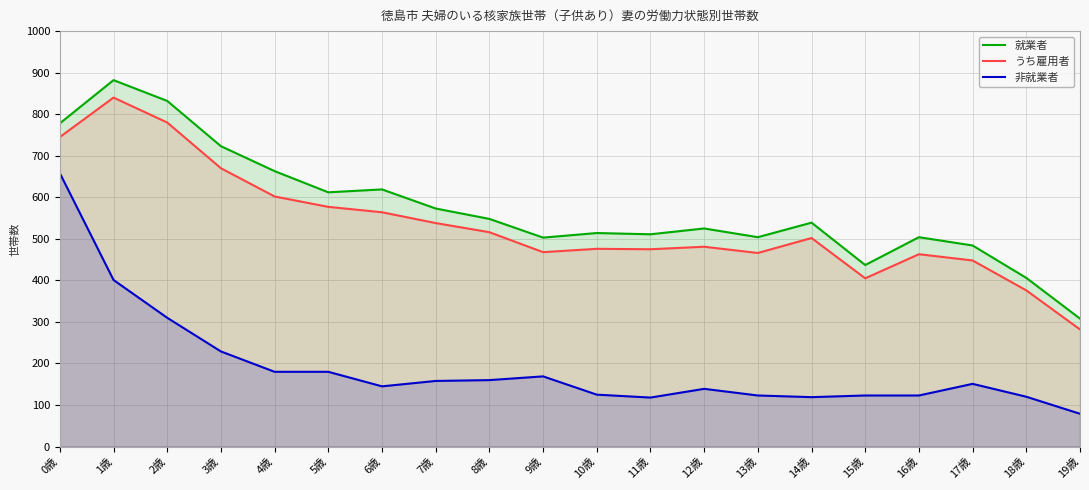

True or false: うち雇用者 and 非就業者 intersect in this chart.

False